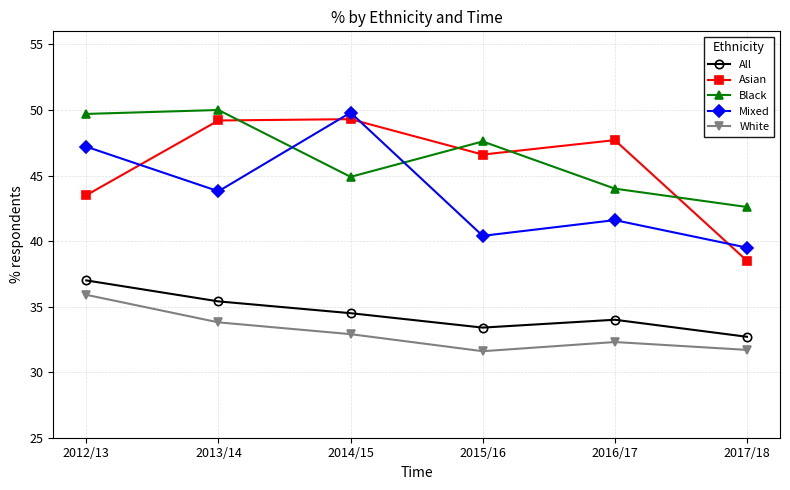

Is this an area chart (filled region under the line)?

No